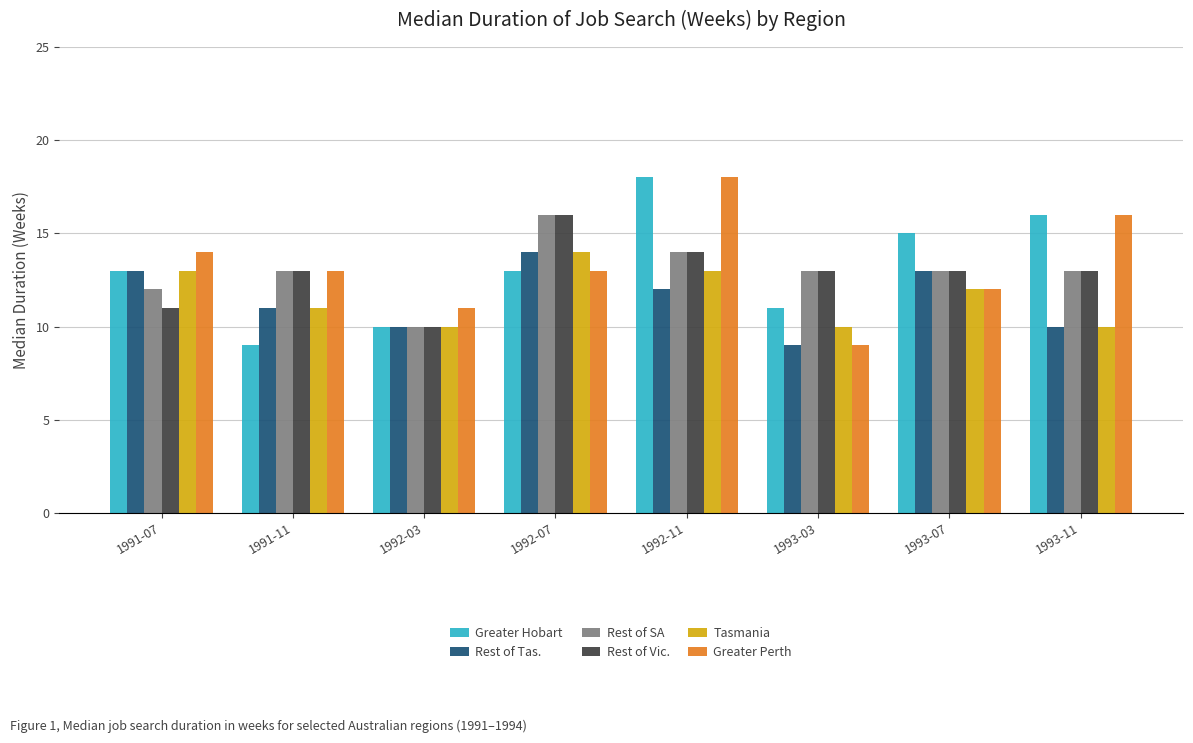

Count the Rest of Tas. values in the range 10 to 13.

6